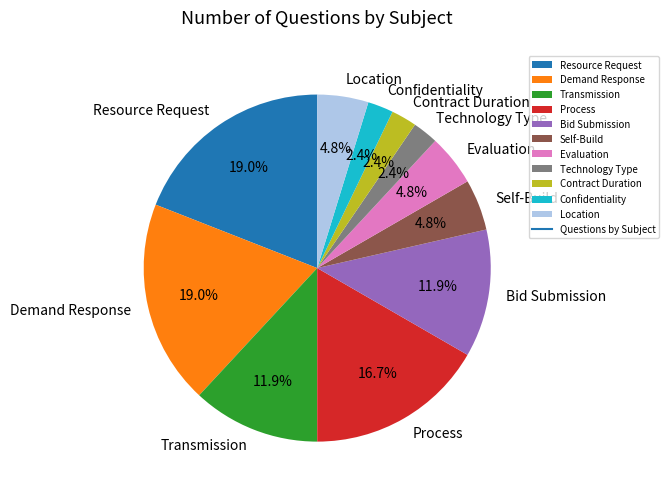

To the nearest percent, what is the difference between the largest and smallest slice percentages?

17%